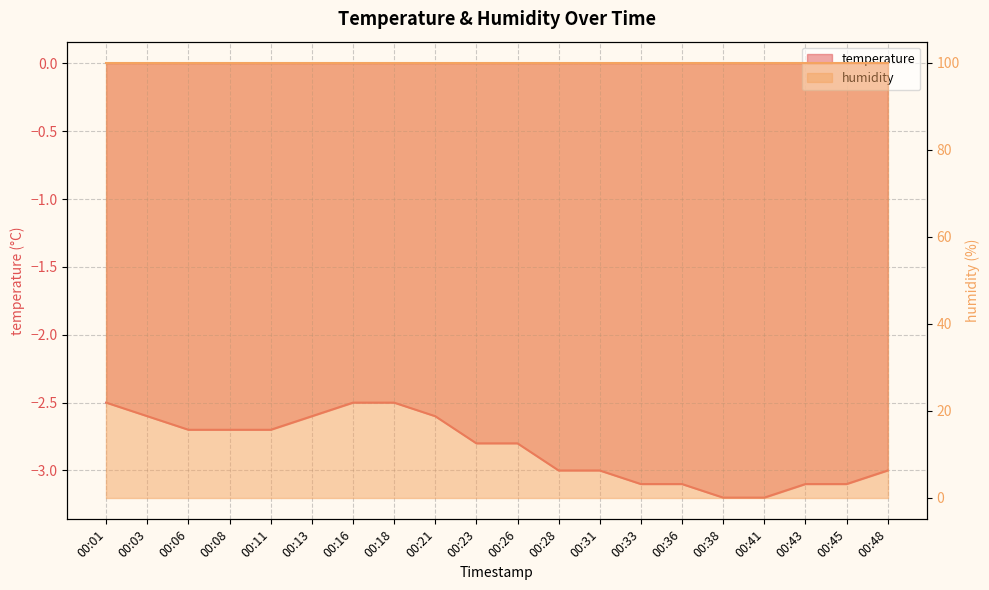

True or false: the data has more than 0 interior local peaks.

False